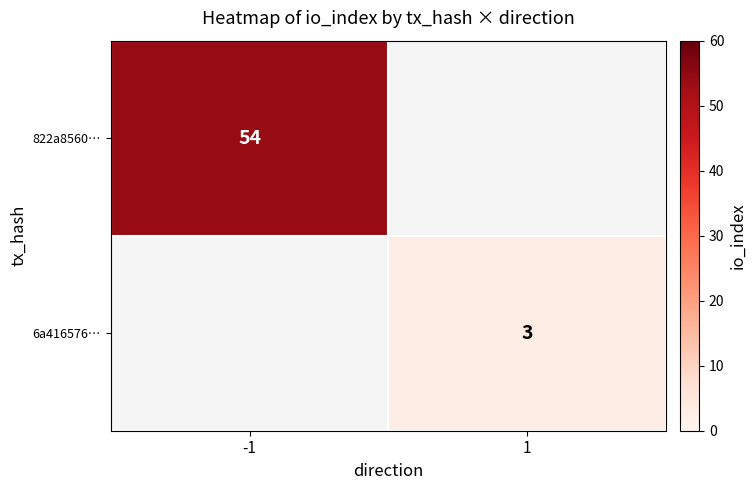

The value of 6a416576… at 1 is 2. True or false?

False